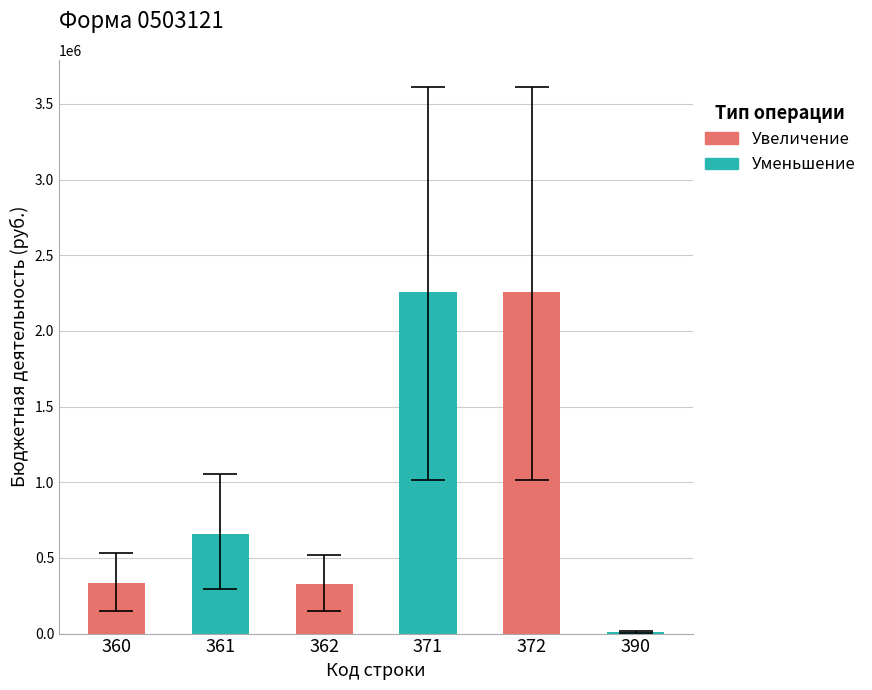

What is the sum of all values?

5843976.8